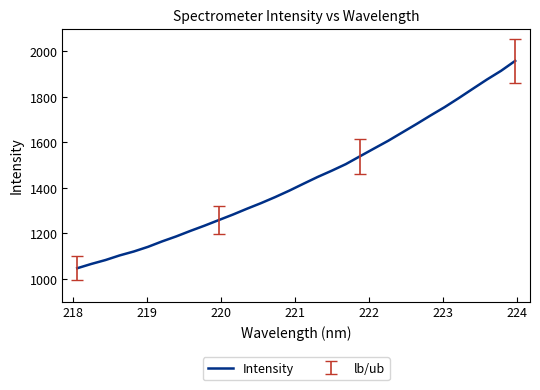

What is the difference between the maximum and minimum values?

911.4